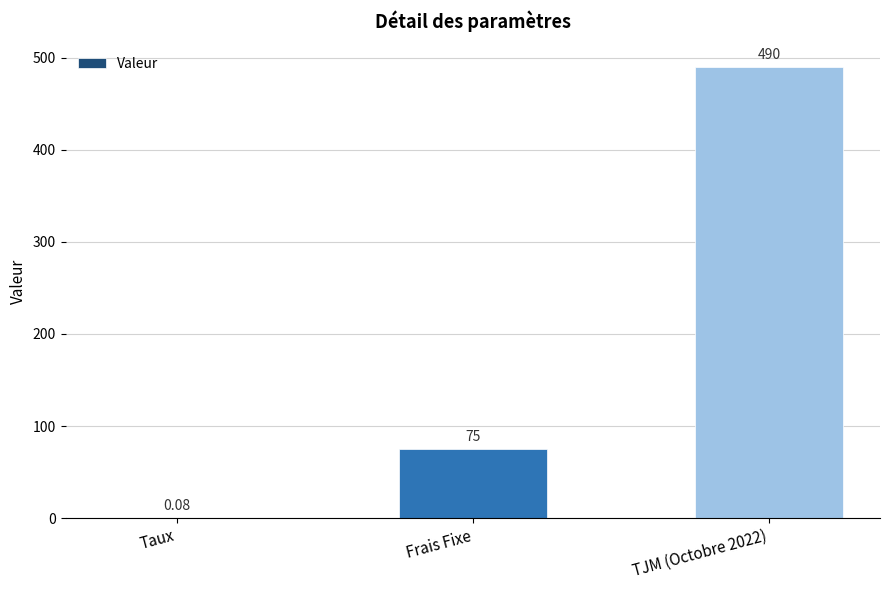

What is the change in value from Taux to TJM (Octobre 2022)?

+489.9